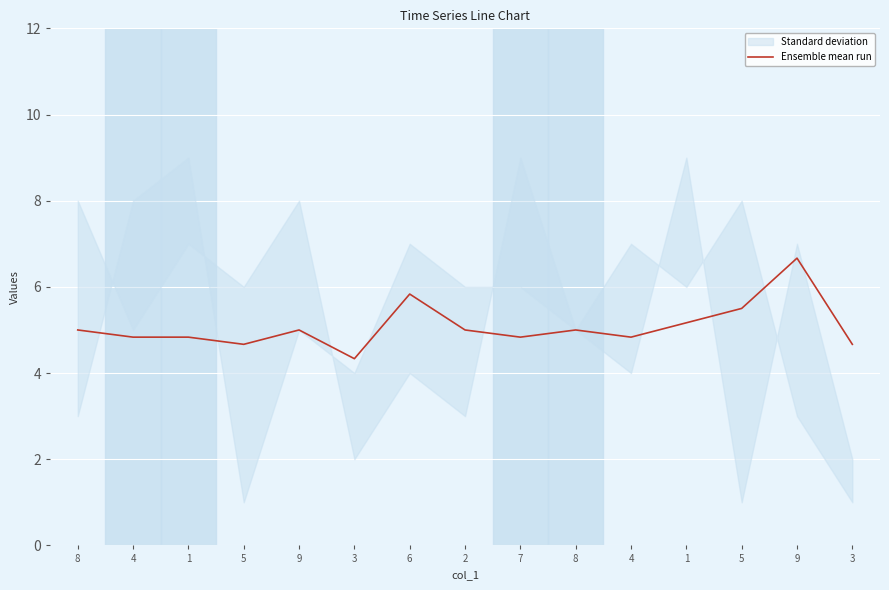

Approximately how many times larger is the value at 3 compared to 5?

0.8